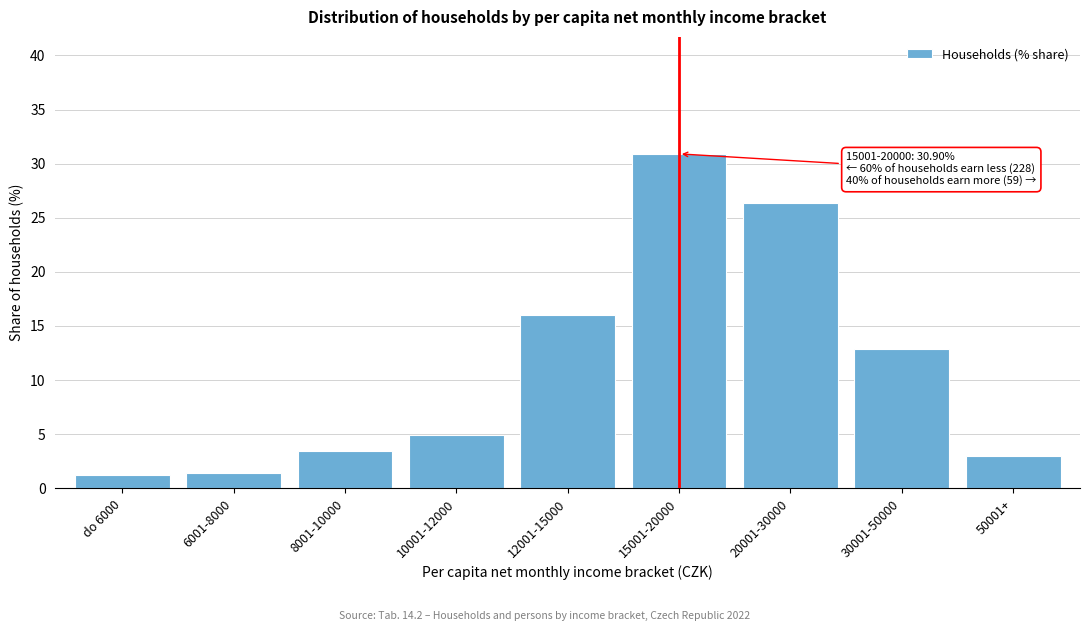

What is the change in value from 8001-10000 to 20001-30000?

+22.9